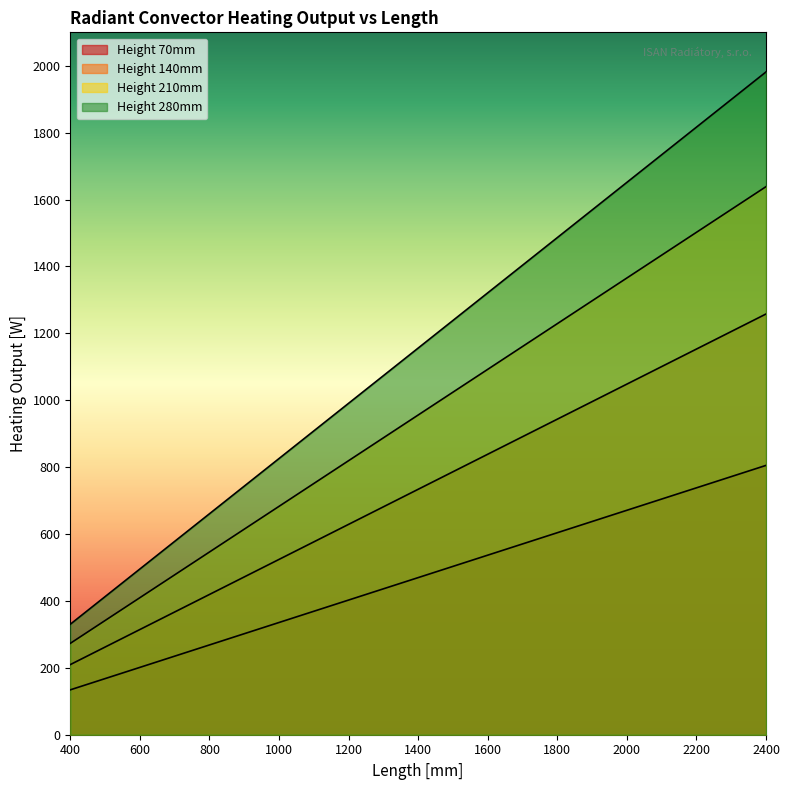

How many values in the Height 70mm series are below 469?

10